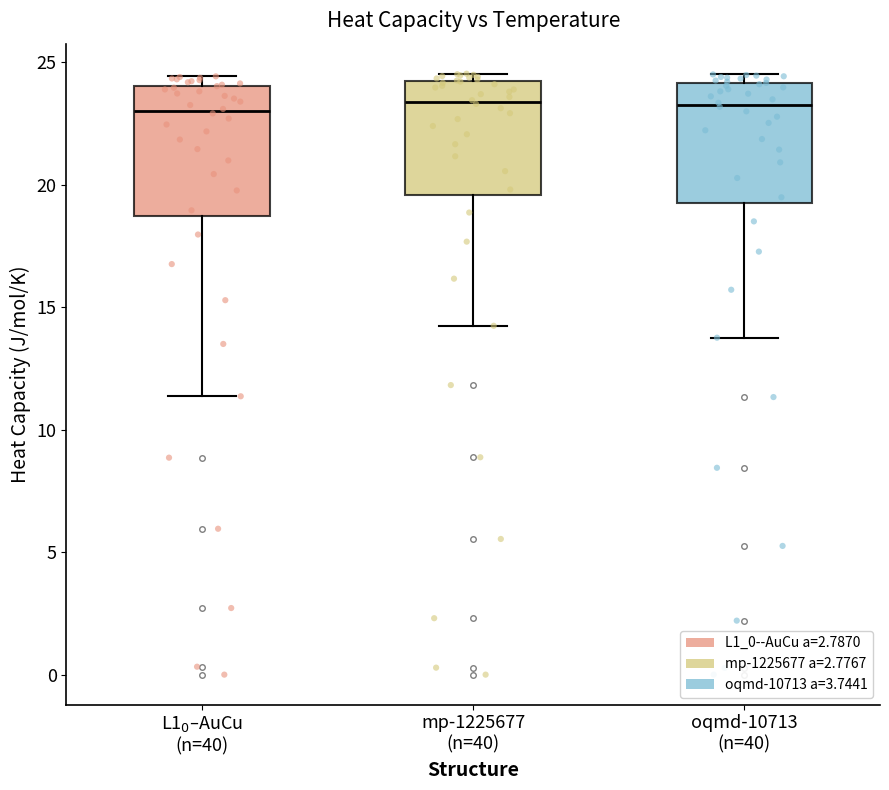

Reading left to right, transcribe this box plot: for each box, give where its median line is, the range the box spans, and where its two whiskers end, as read against the y-axis. The values are not printed on the chart, so give them approximately, as read against the axis.

L1$_0$–AuCu (n=40): median 23.0, box 18.5 to 24.0, whiskers 11.5 to 24.5
mp-1225677 (n=40): median 23.5, box 19.5 to 24.0, whiskers 14.0 to 24.5
oqmd-10713 (n=40): median 23.5, box 19.0 to 24.0, whiskers 14.0 to 24.5